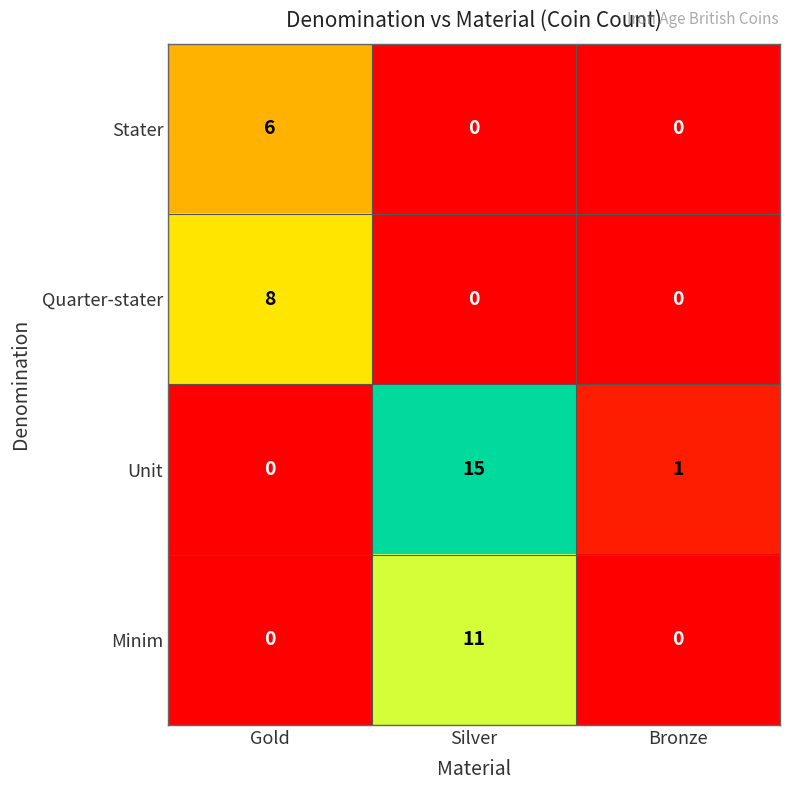

Which series changed the most between Gold and Bronze?

Quarter-stater